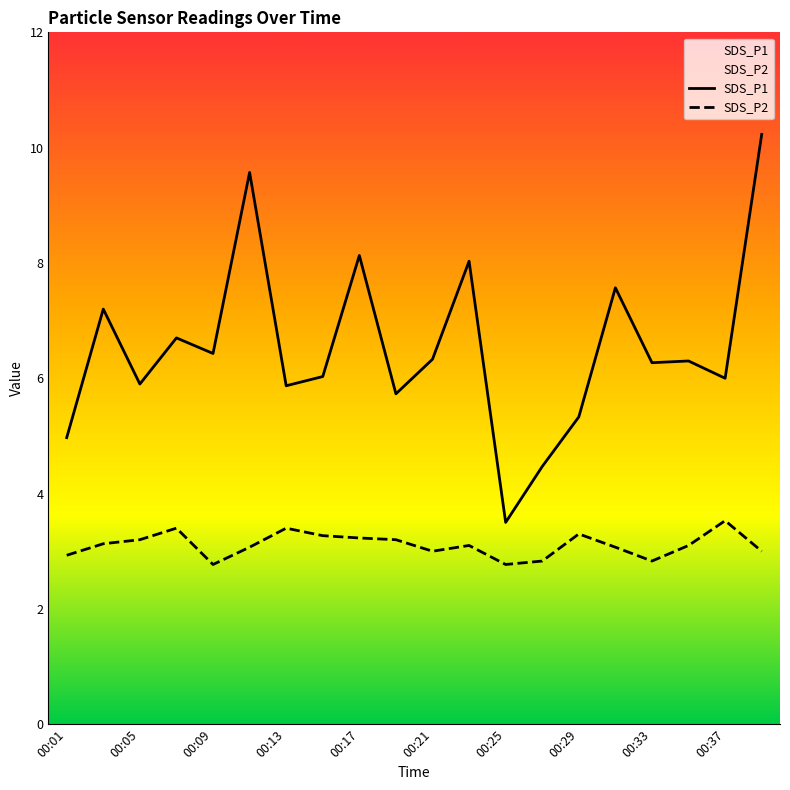

True or false: SDS_P2 has a value of 5.4 at 00:17.

False